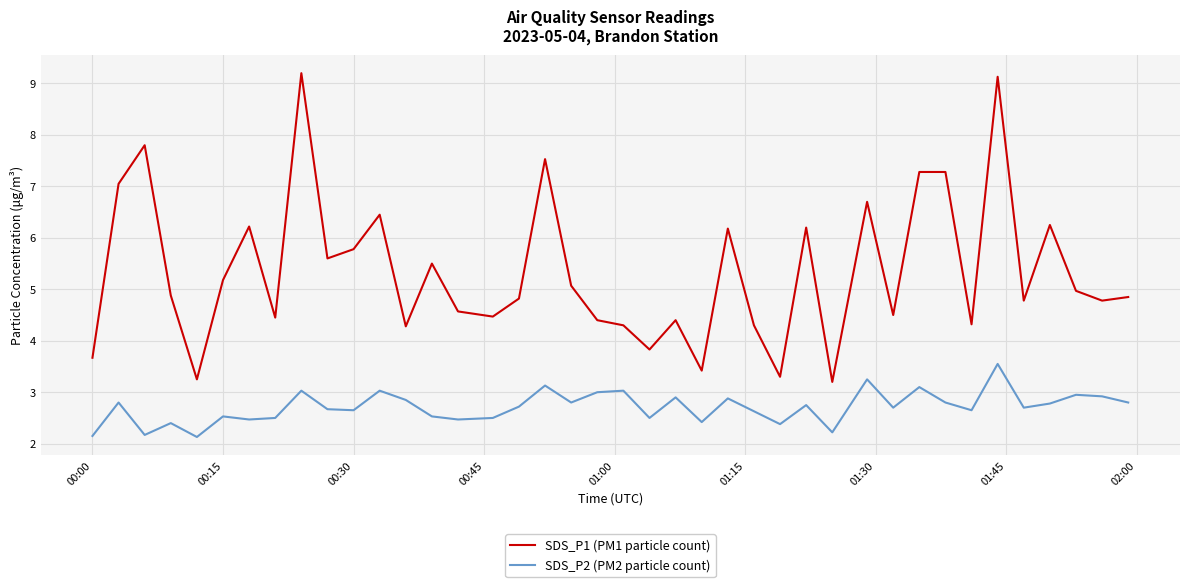

Which series has the widest spread of values?

SDS_P1 (PM1 particle count)